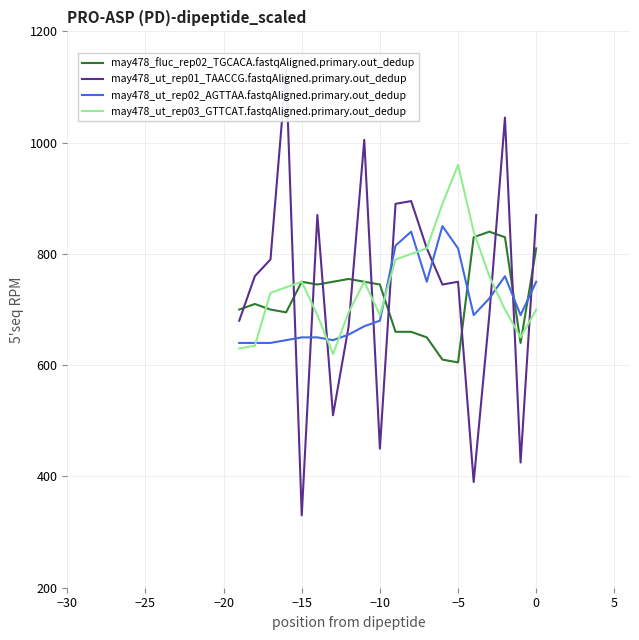

How many lines are shown in the chart?

4